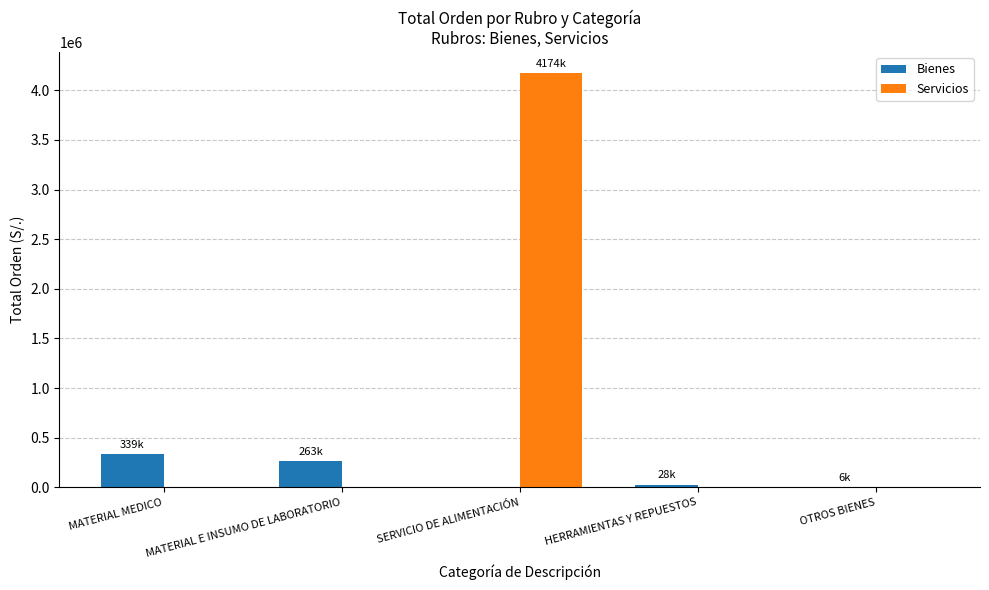

The Bienes series shows 338583.6 at MATERIAL MEDICO. True or false?

True